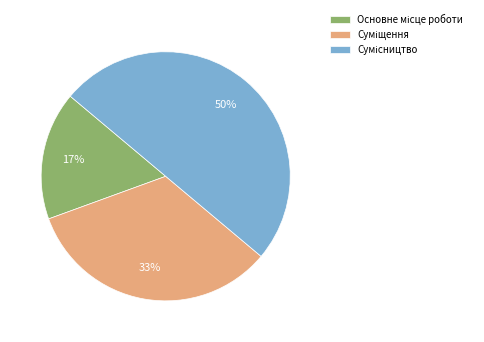

To the nearest percent, what is the difference between the largest and smallest slice percentages?

33%